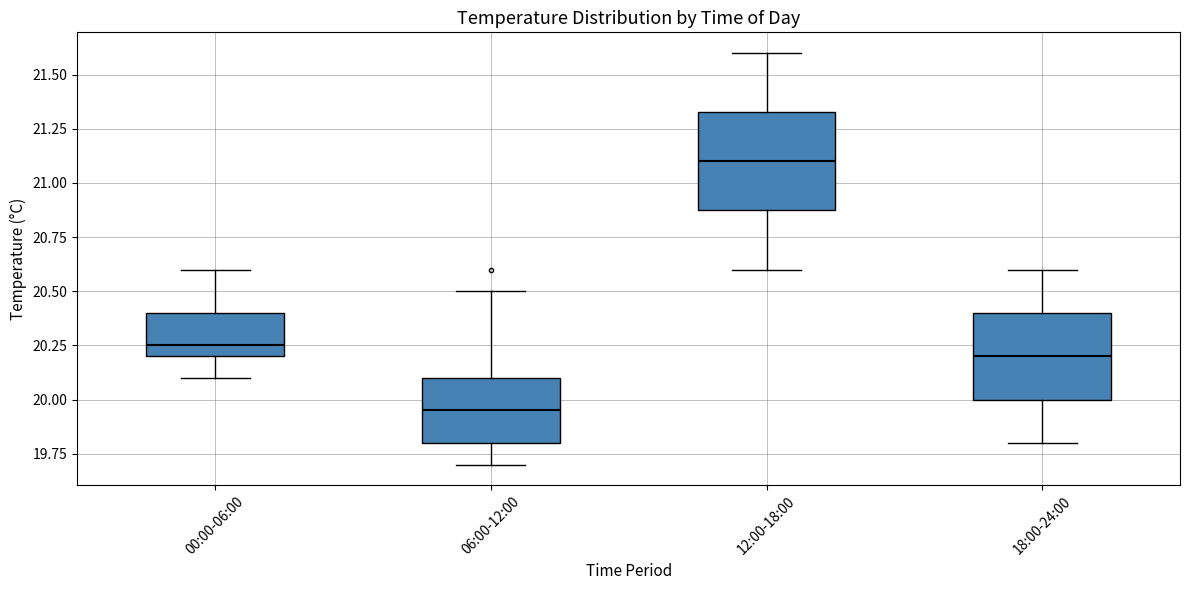

Which box's median line is the highest?

12:00-18:00